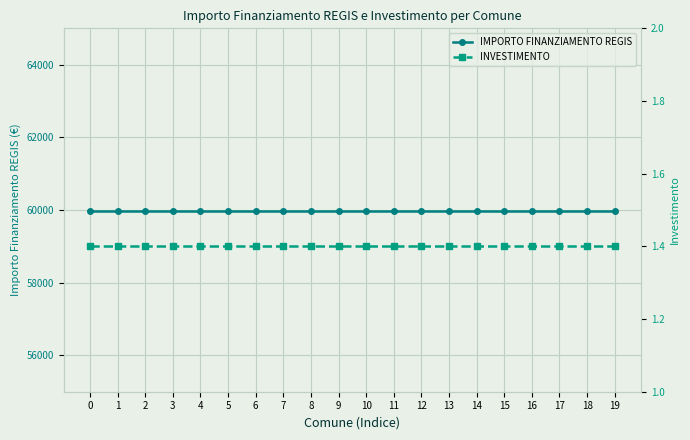

How many series are shown in this chart?

2